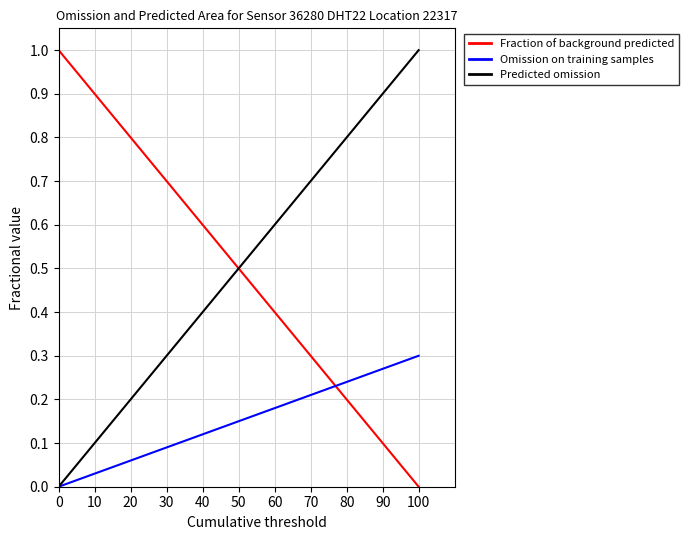

How many times do Omission on training samples and Fraction of background predicted cross each other?

1